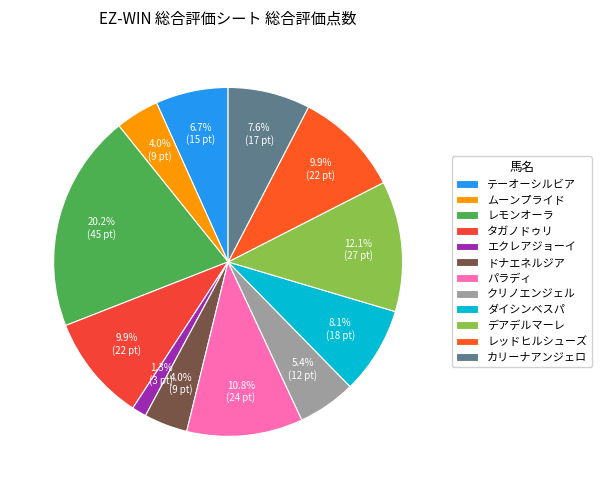

Between エクレアジョーイ and デアデルマーレ, which is larger?

デアデルマーレ